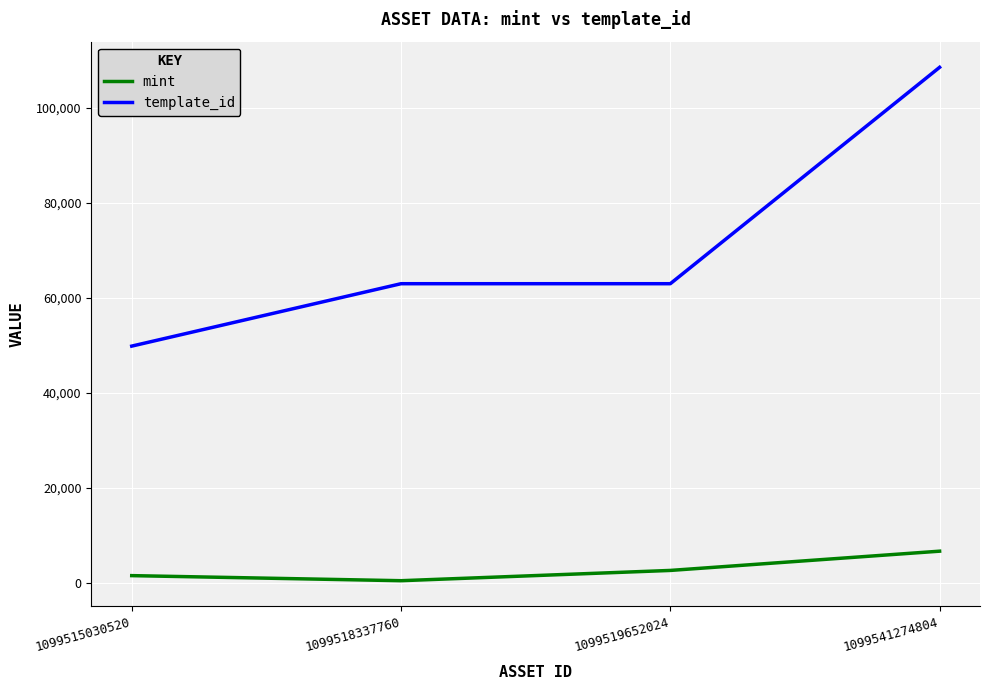

List the series in order of their overall mean, lowest first.

mint, template_id